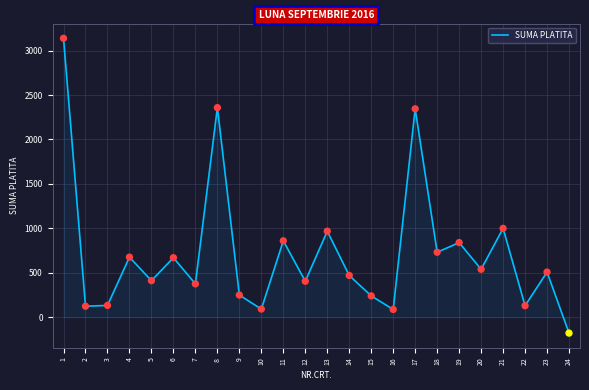

Approximately how many times larger is the value at 1 compared to 2?

25.3